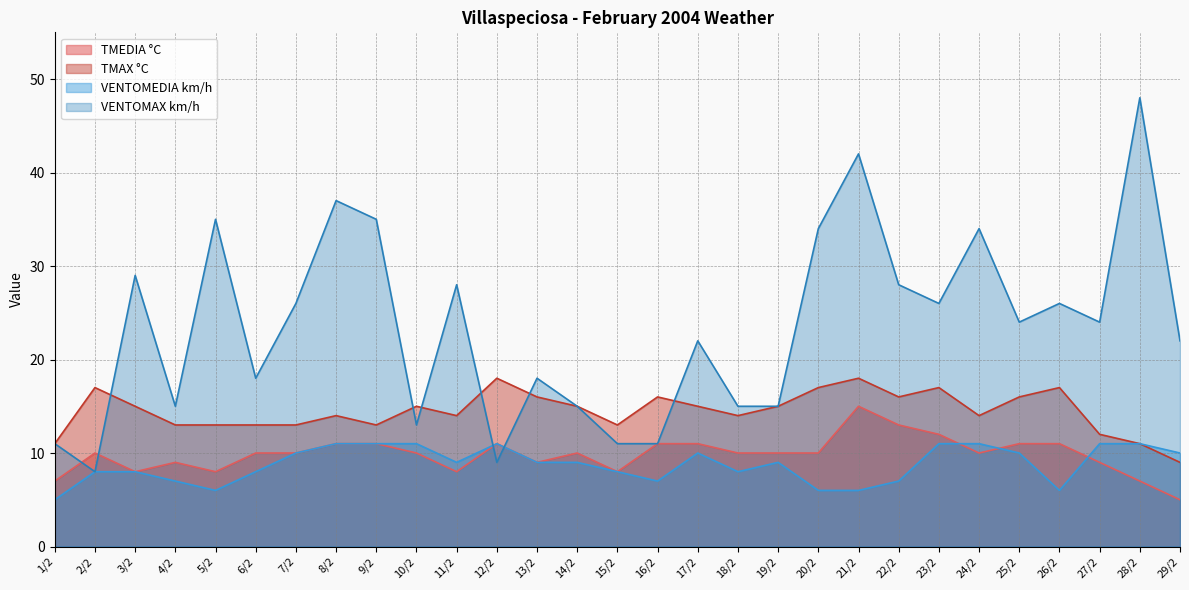

Reading right to left, extract all data points from this chart.

TMEDIA °C: 5	7	9	11	11	10	12	13	15	10	10	10	11	11	8	10	9	11	8	10	11	11	10	10	8	9	8	10	7
TMAX °C: 9	11	12	17	16	14	17	16	18	17	15	14	15	16	13	15	16	18	14	15	13	14	13	13	13	13	15	17	11
VENTOMEDIA km/h: 10	11	11	6	10	11	11	7	6	6	9	8	10	7	8	9	9	11	9	11	11	11	10	8	6	7	8	8	5
VENTOMAX km/h: 22	48	24	26	24	34	26	28	42	34	15	15	22	11	11	15	18	9	28	13	35	37	26	18	35	15	29	8	11